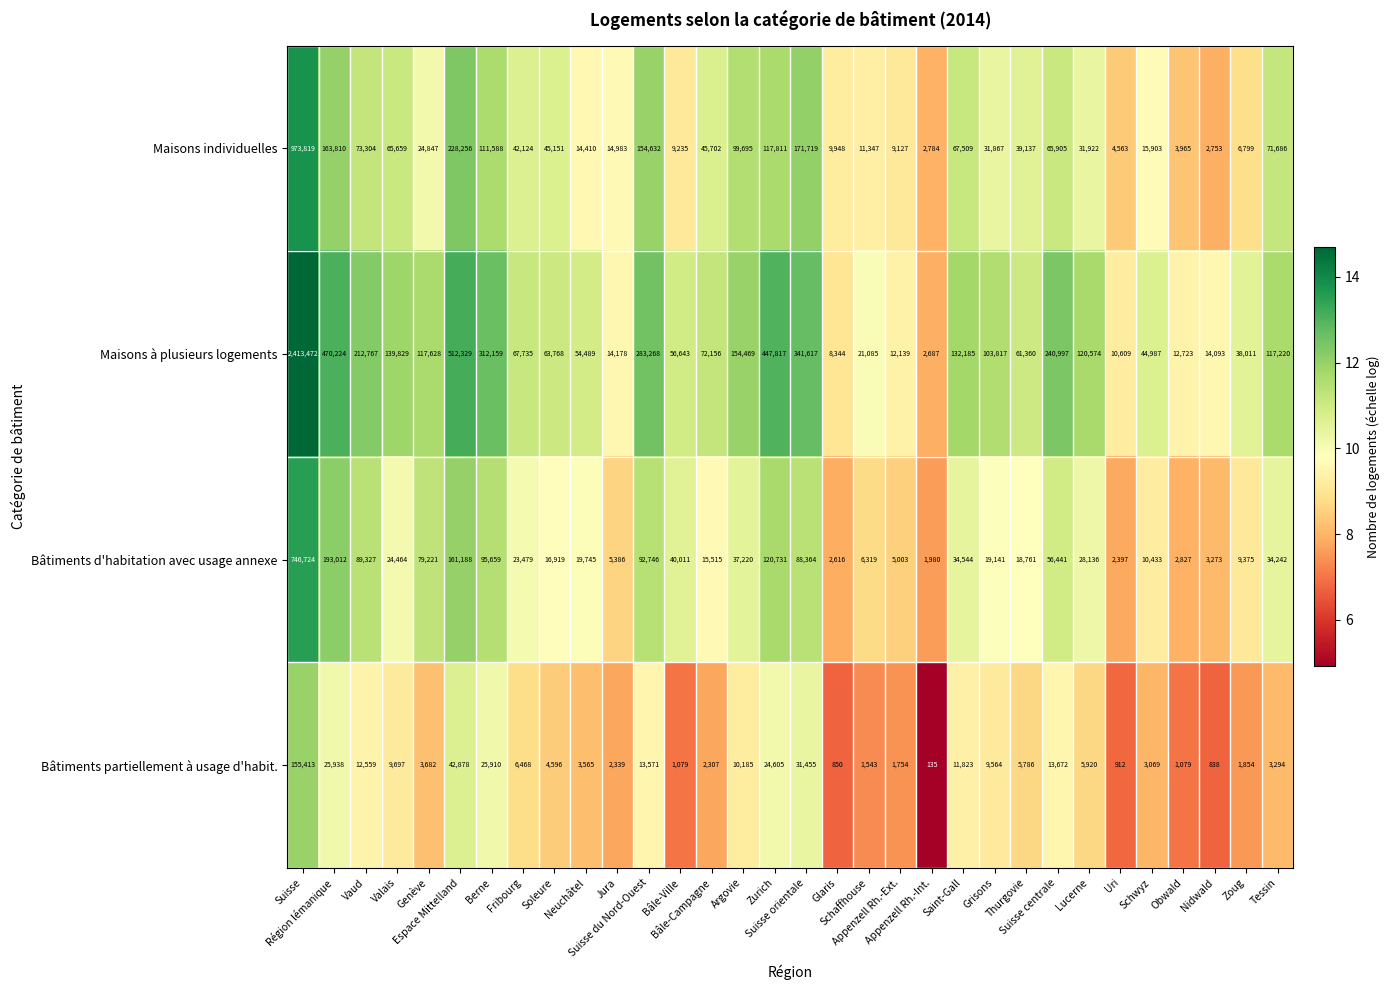

What is the minimum value shown in the chart?

135